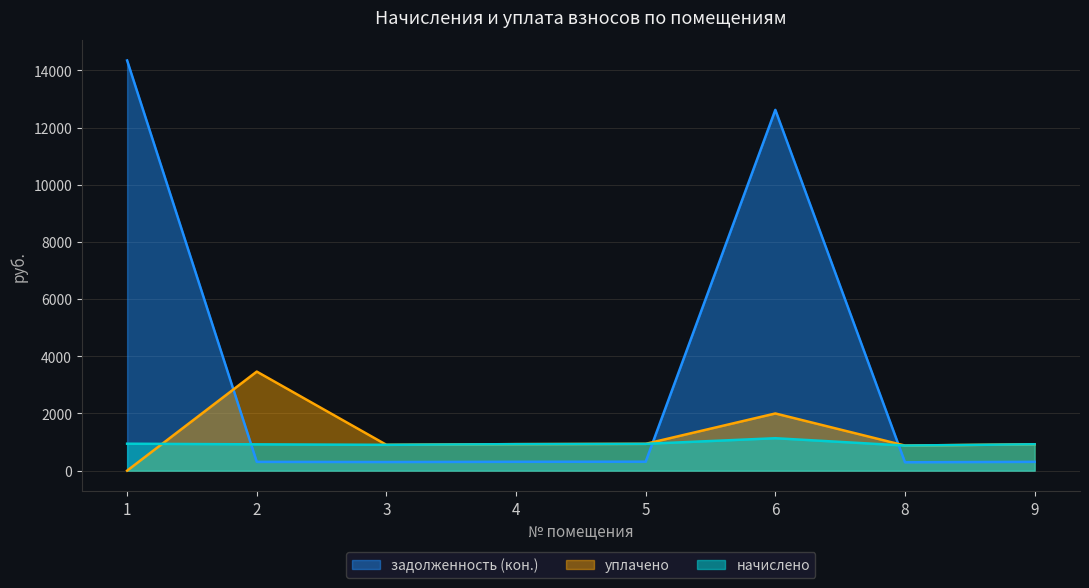

Read the уплачено value at 8.

877.0